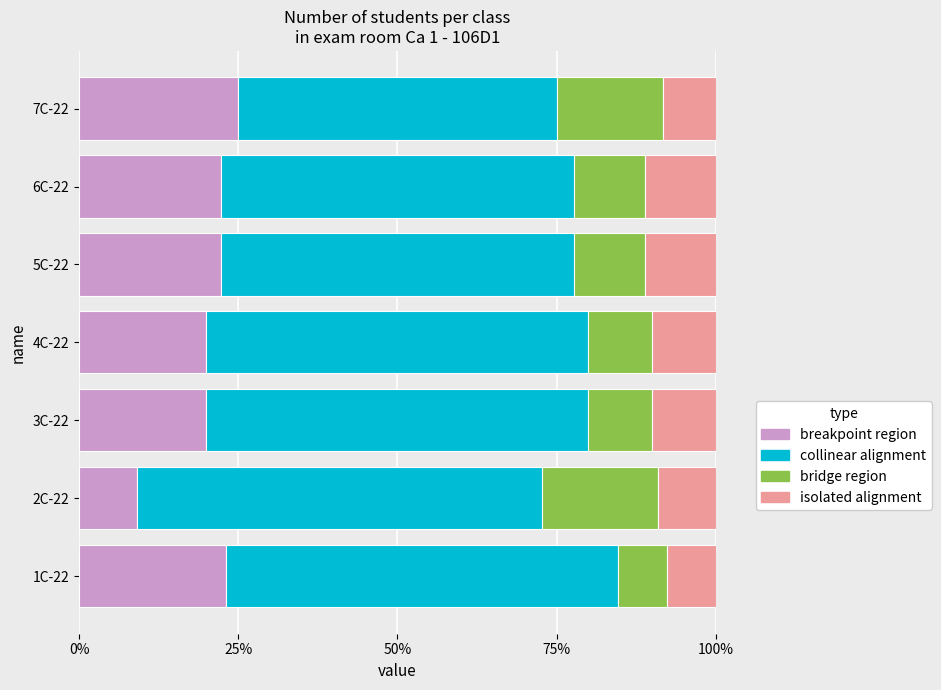

What is the difference between the breakpoint region values at 6C-22 and 7C-22?

2.8